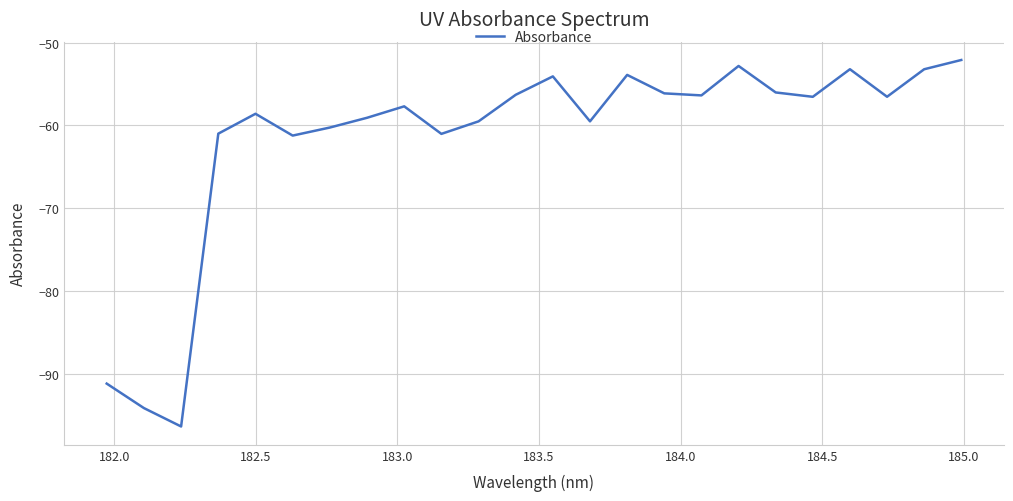

What is the difference between the maximum and minimum values?

44.3